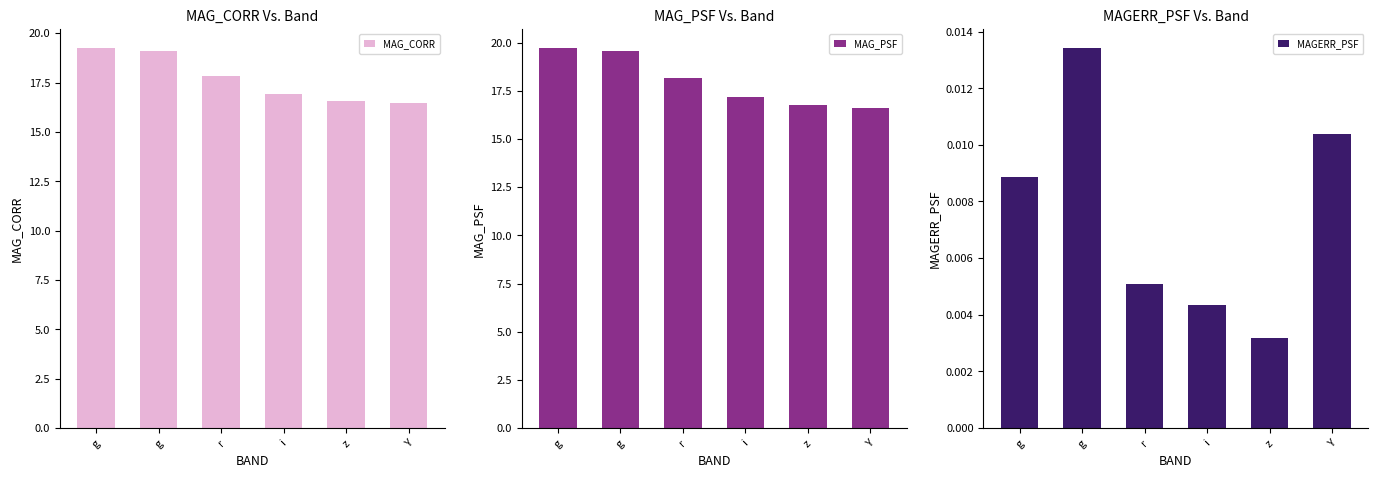

What is the label of the 2nd bar from the right?

z